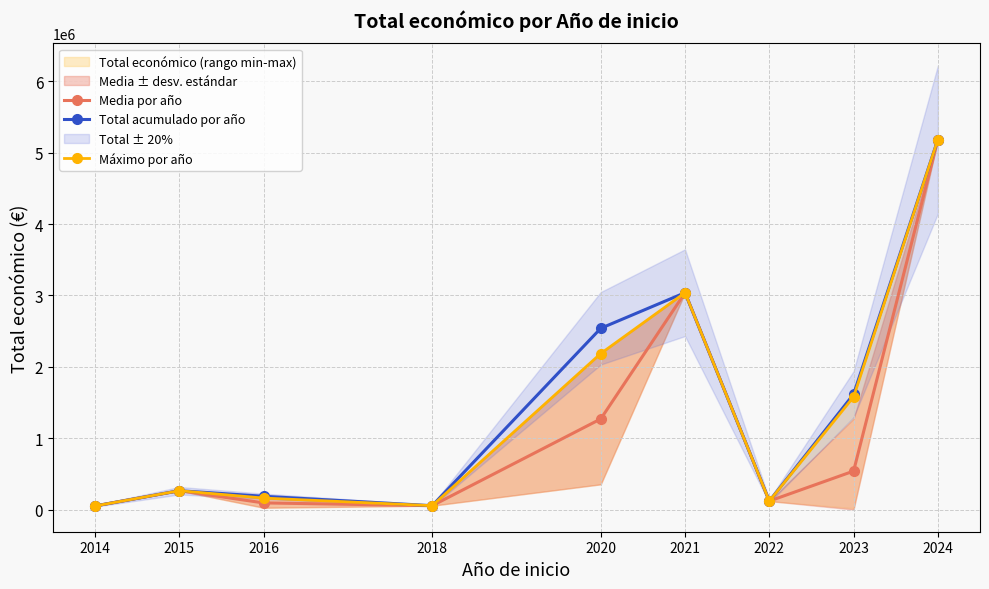

At which label does Total acumulado por año first exceed 263534?

2020